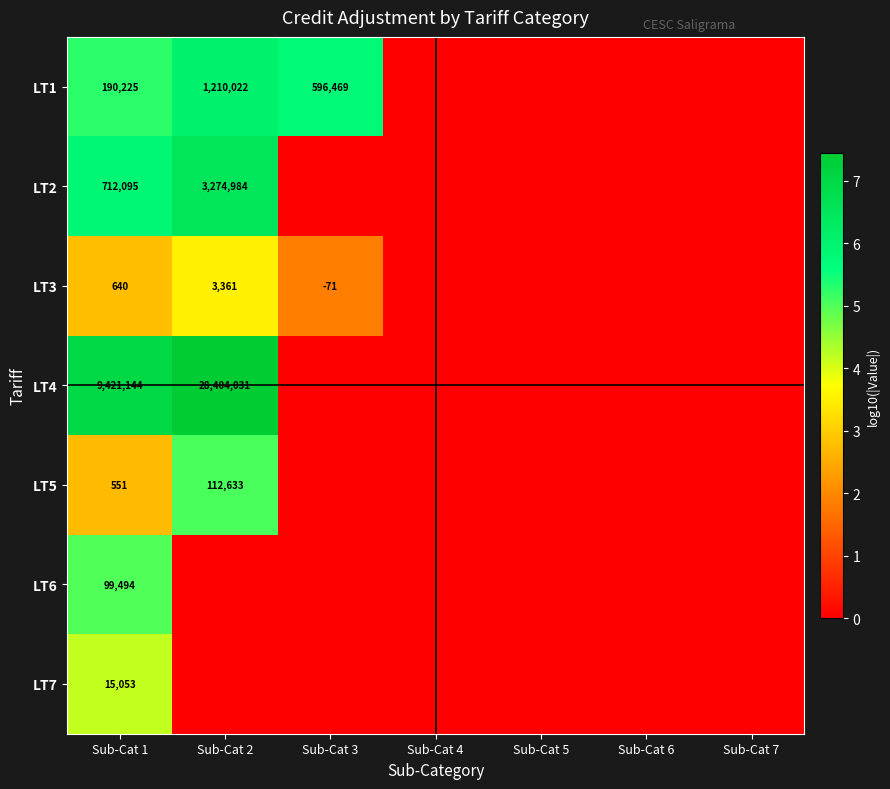

True or false: LT5 has a value of 112633 at Sub-Cat 2.

True